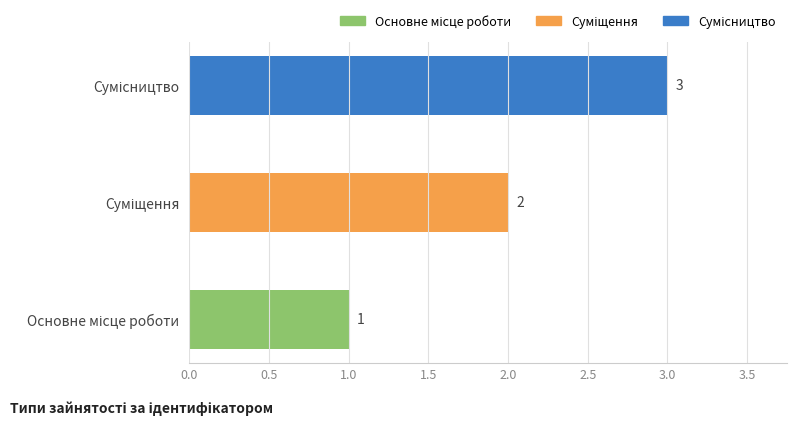

What is the greatest value displayed?

3